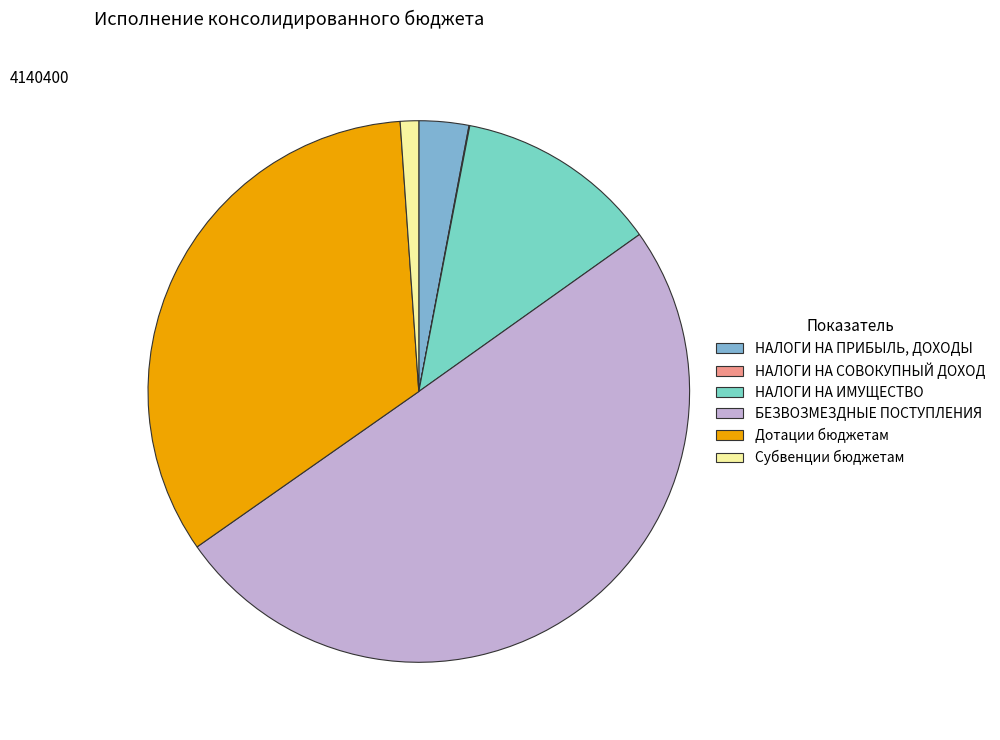

Does НАЛОГИ НА ИМУЩЕСТВО account for over 50% of the chart?

No